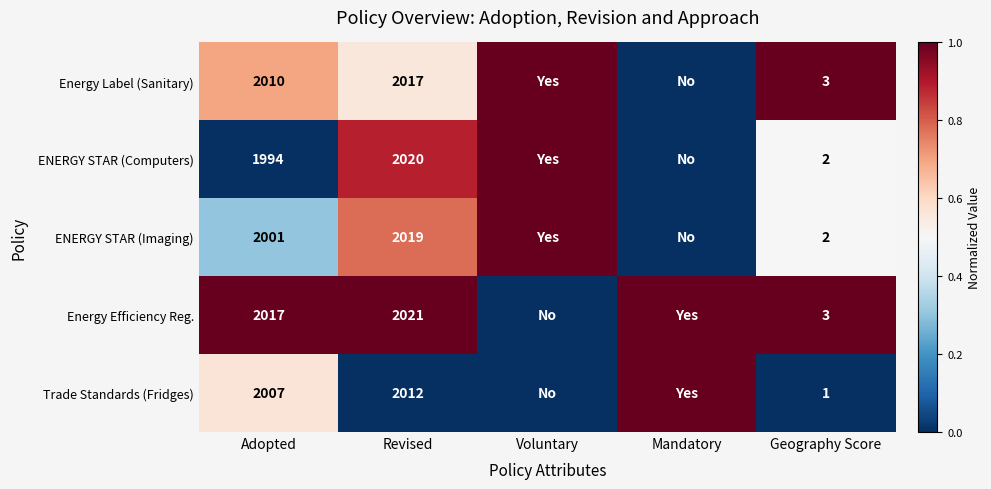

The value of Energy Label (Sanitary) at Adopted is 2010. True or false?

True